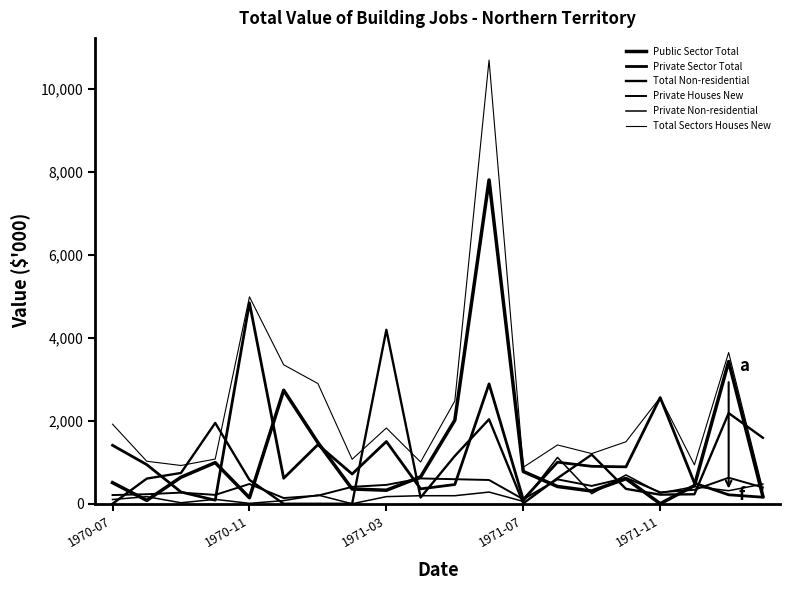

Is this an area chart (filled region under the line)?

No